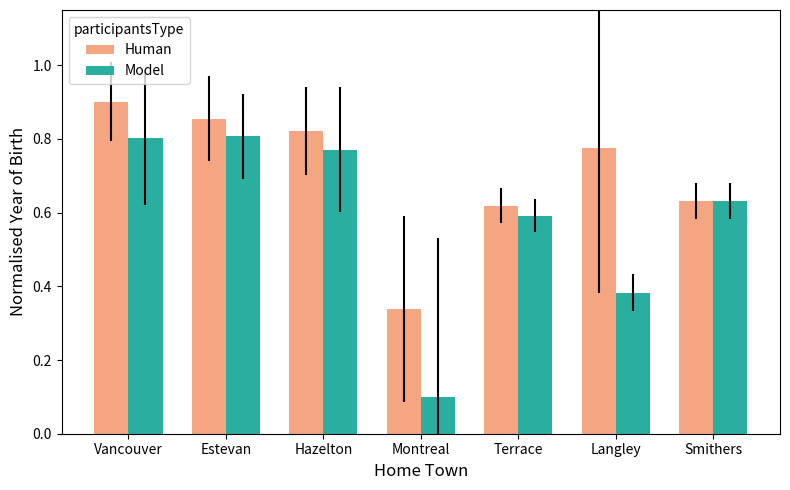

What is the difference between the second highest and minimum values in the Model series?

0.7